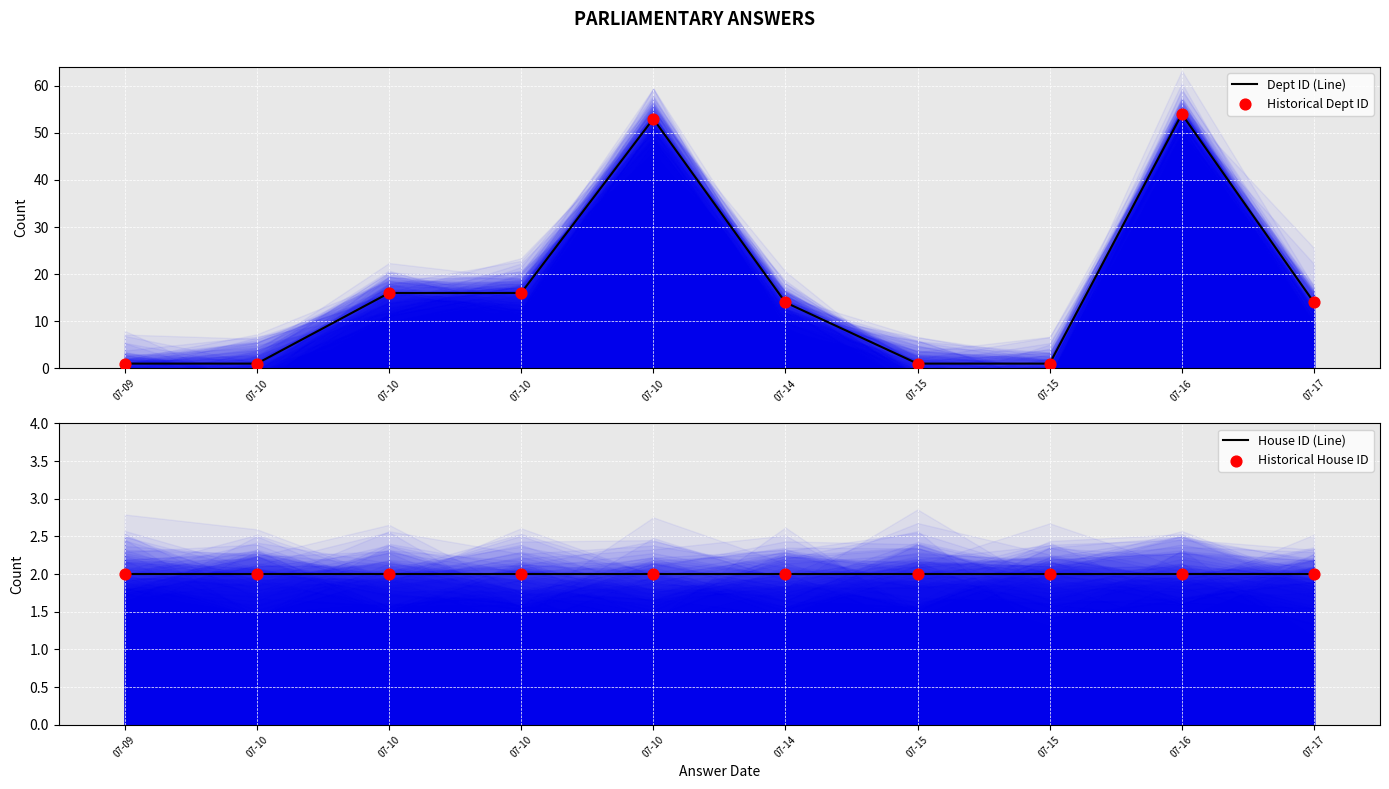

Is the value of Historical Dept ID at 07-15 greater than the value of Dept ID (Line) at 07-17?

No